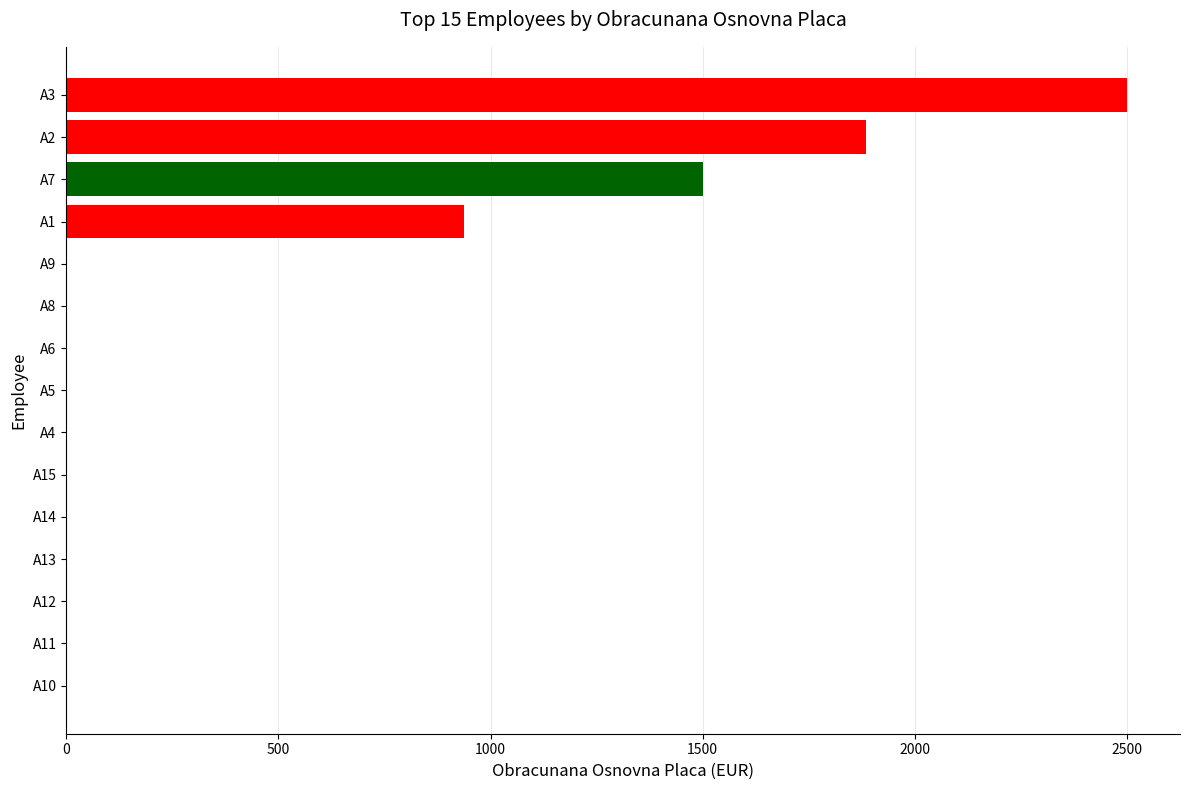

Is it true that the value at A10 is -1131.6?

False